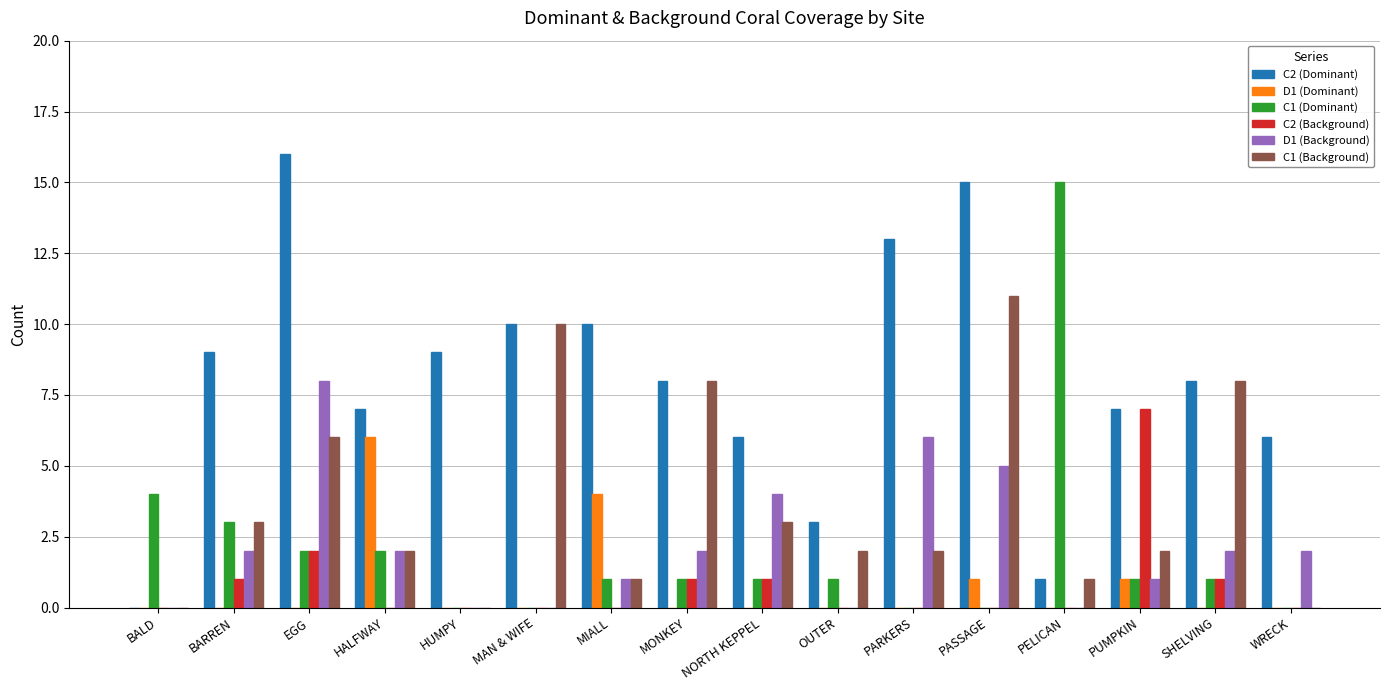

Which series has the largest range (max minus min)?

C2 (Dominant)